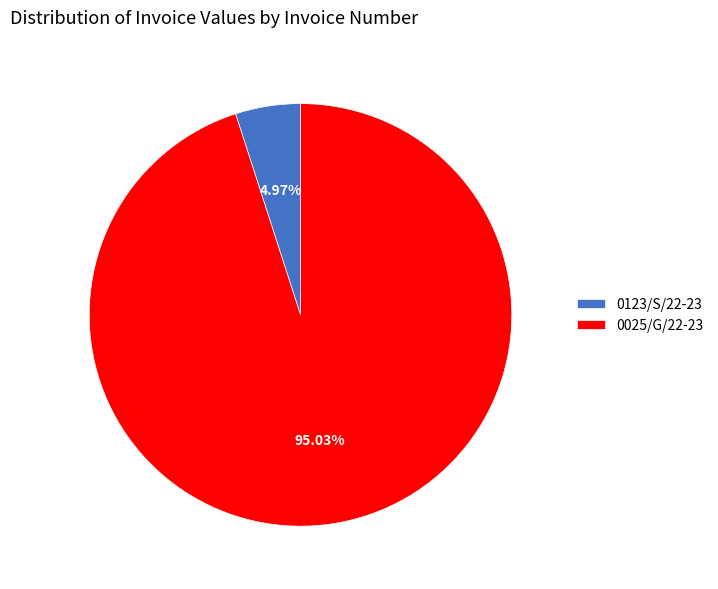

Count the number of slices in the pie.

2